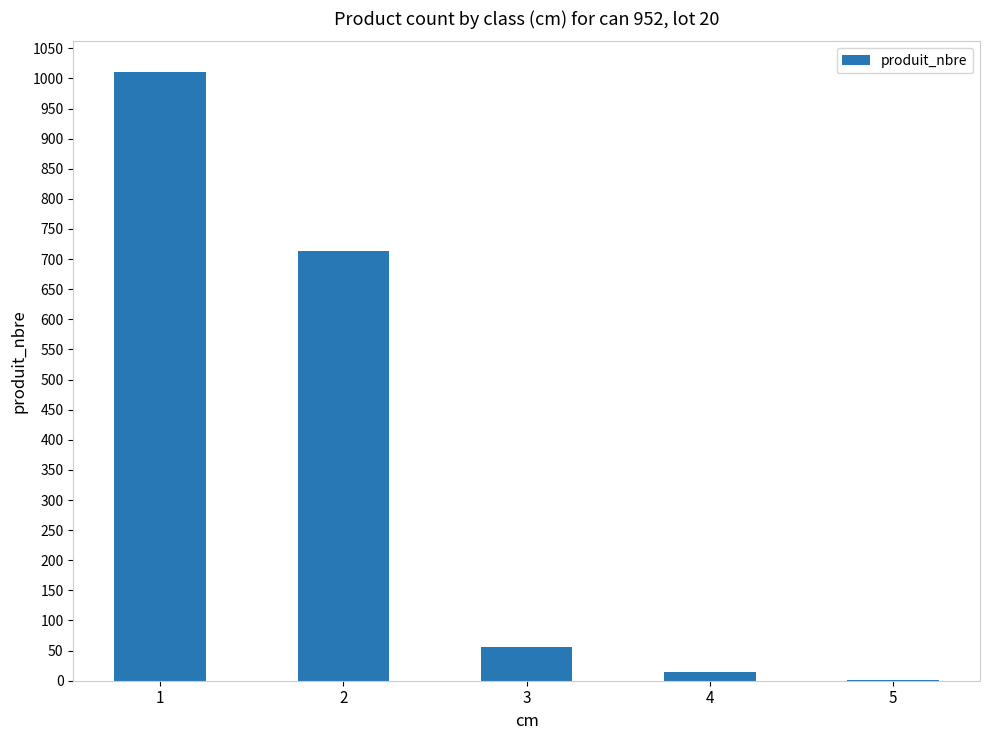

What is the maximum value shown in the chart?

1011